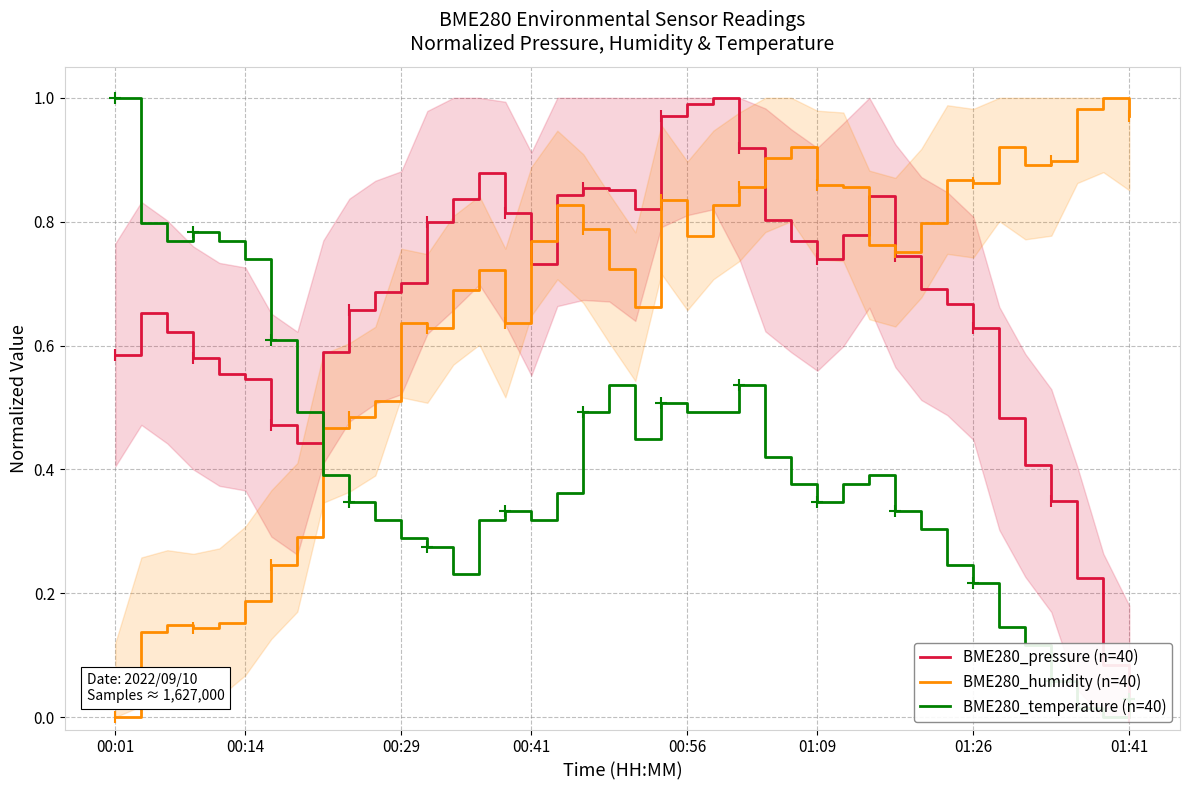

Which series ends up on top after the final intersection of BME280_humidity (n=40) and BME280_temperature (n=40)?

BME280_humidity (n=40)